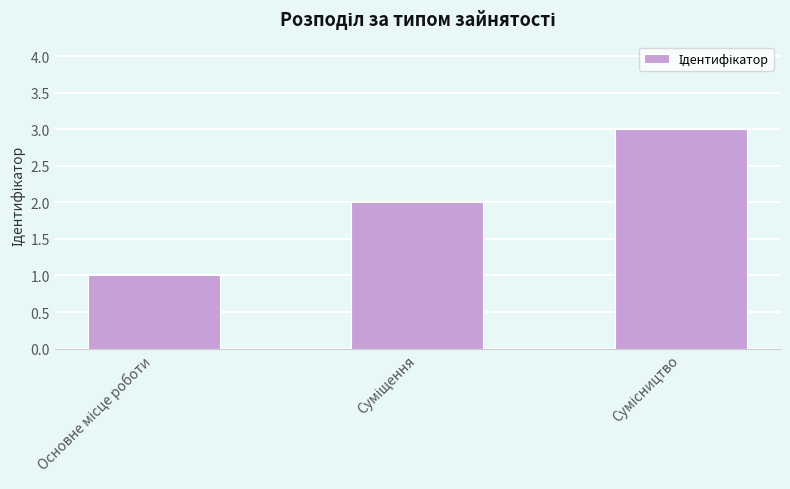

What is the greatest value displayed?

3